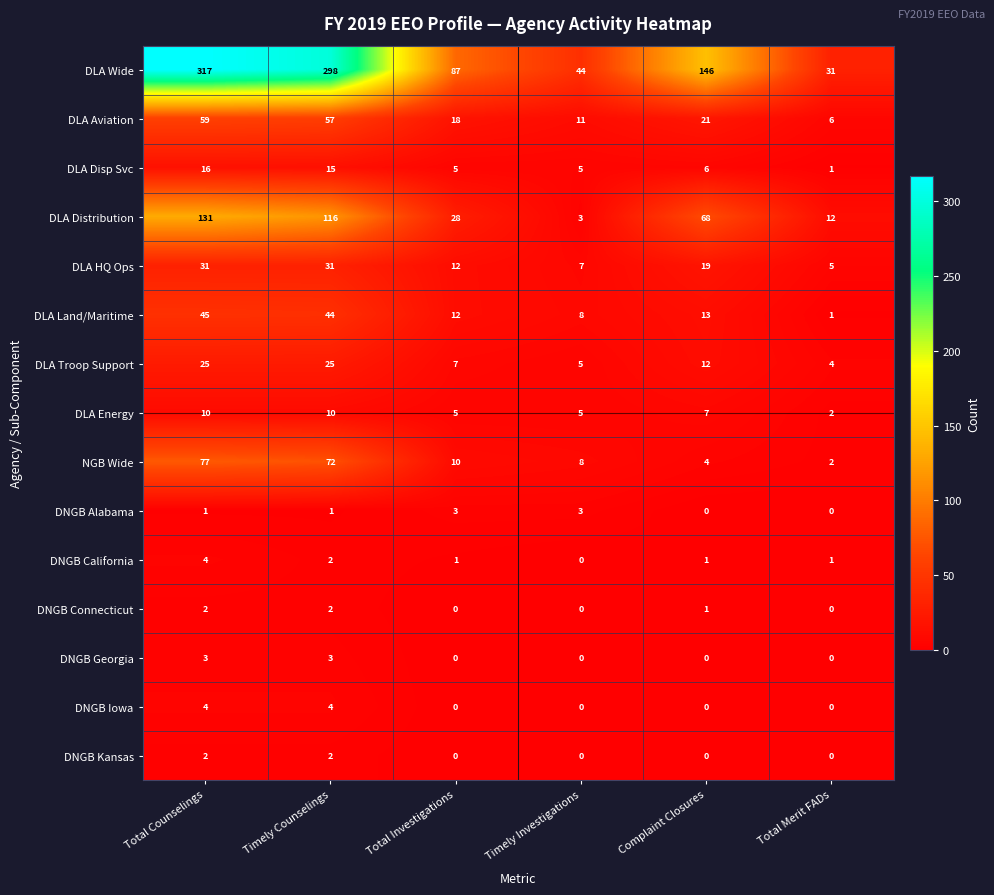

At which category is the sum across all series the highest?

Total Counselings